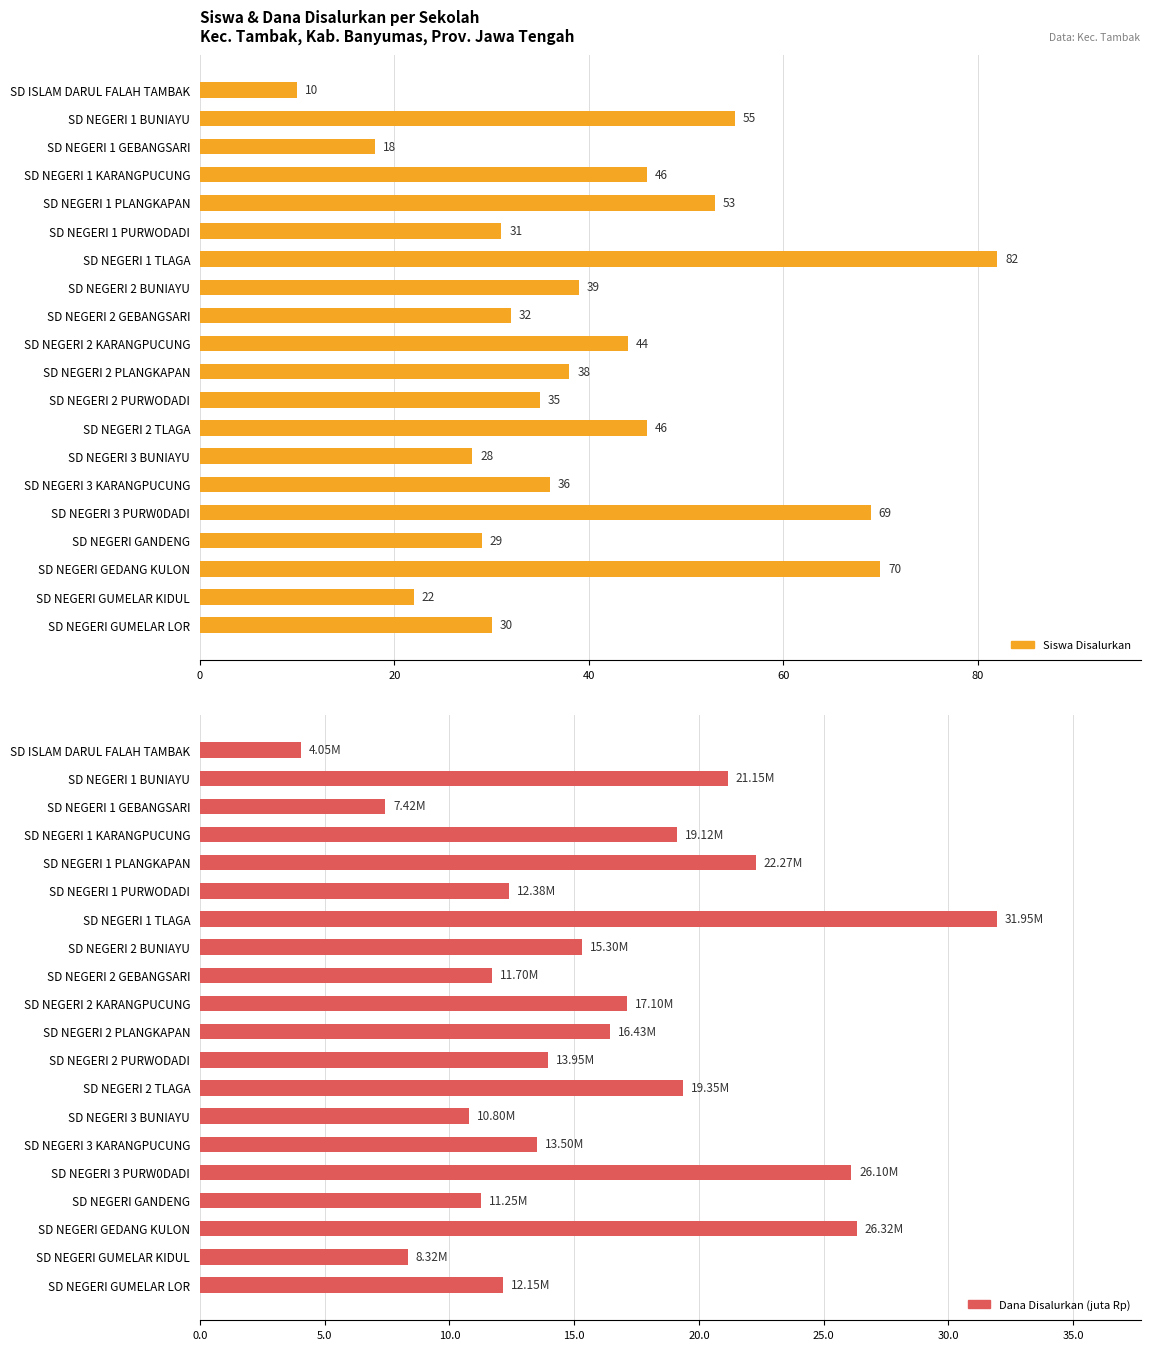

What is the greatest value displayed?

82.0